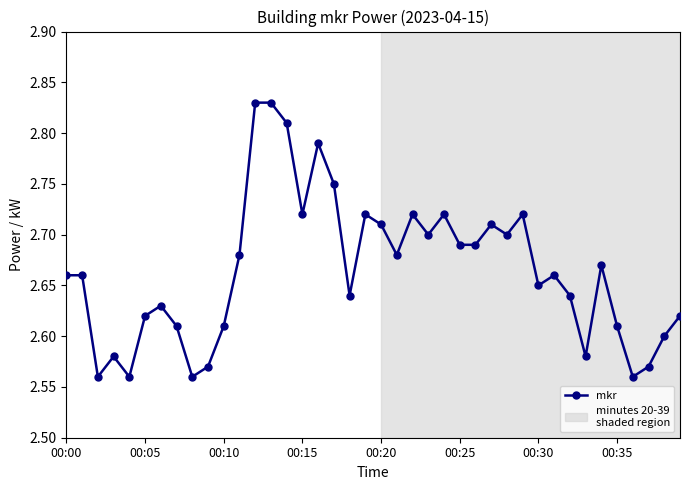

True or false: the data has more than 0 interior local peaks.

True